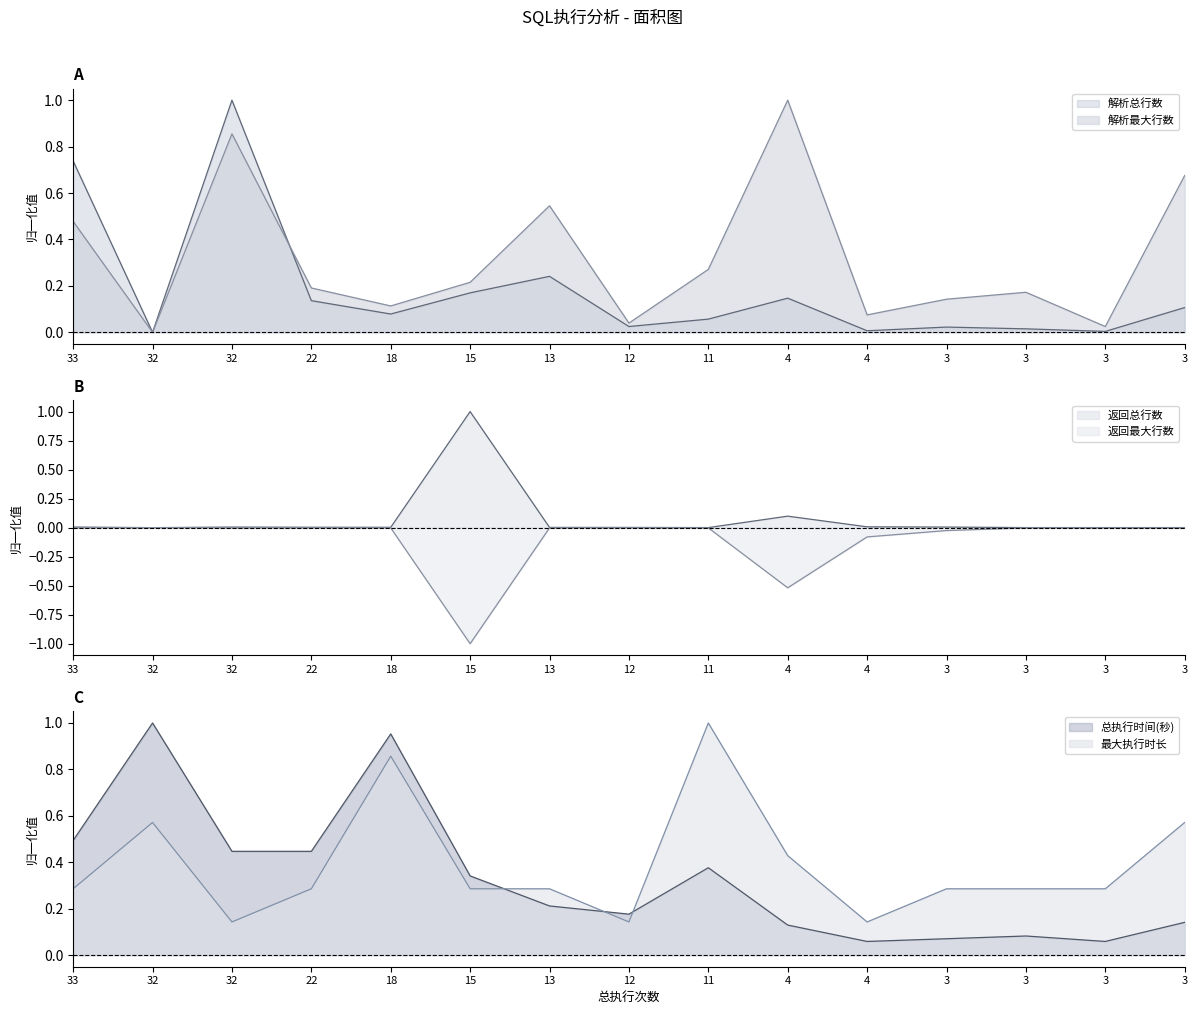

Does the chart display data point markers on the line(s)?

No